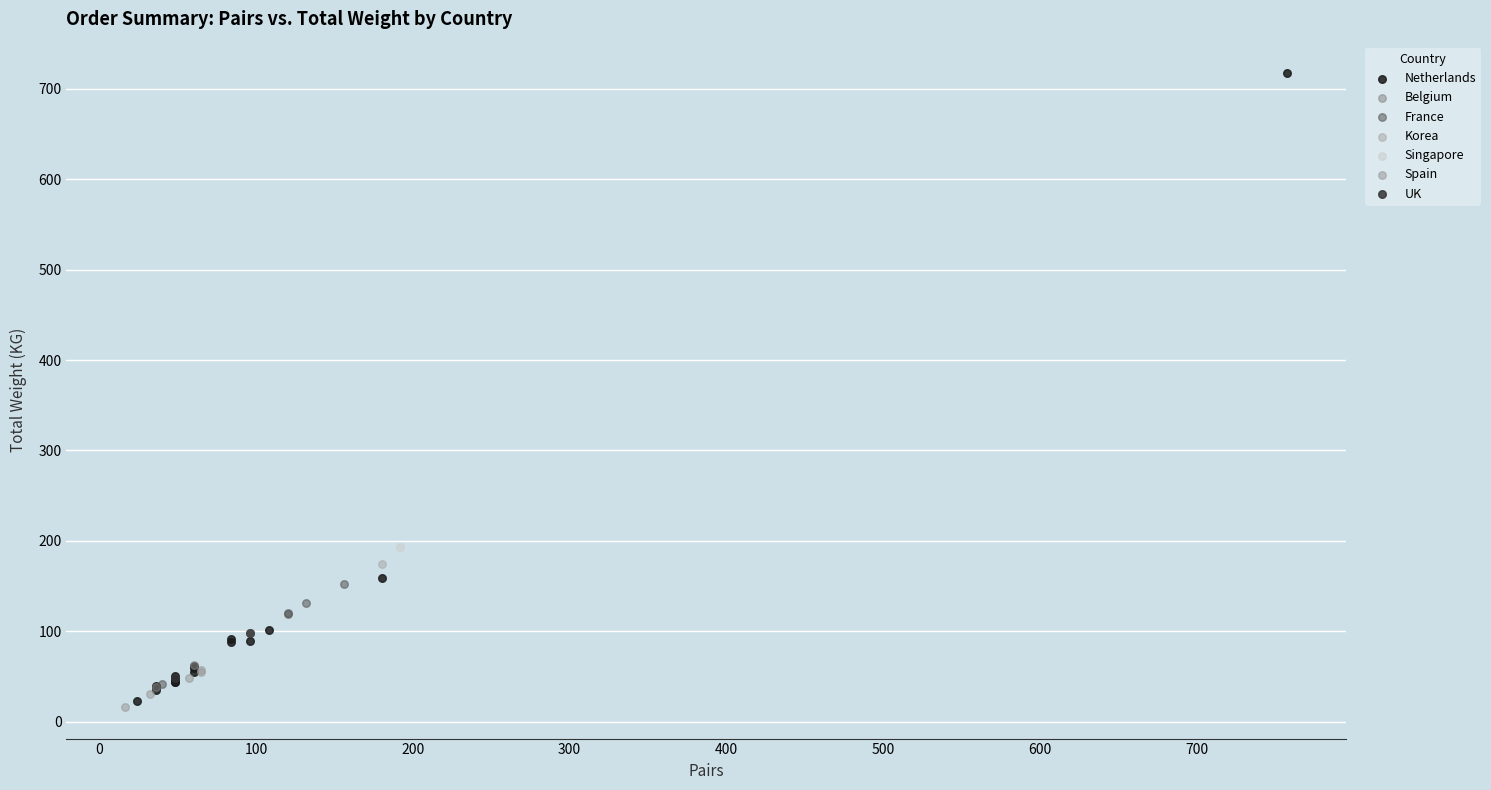

What are all the series names shown in the legend?

Netherlands, Belgium, France, Korea, Singapore, Spain, UK